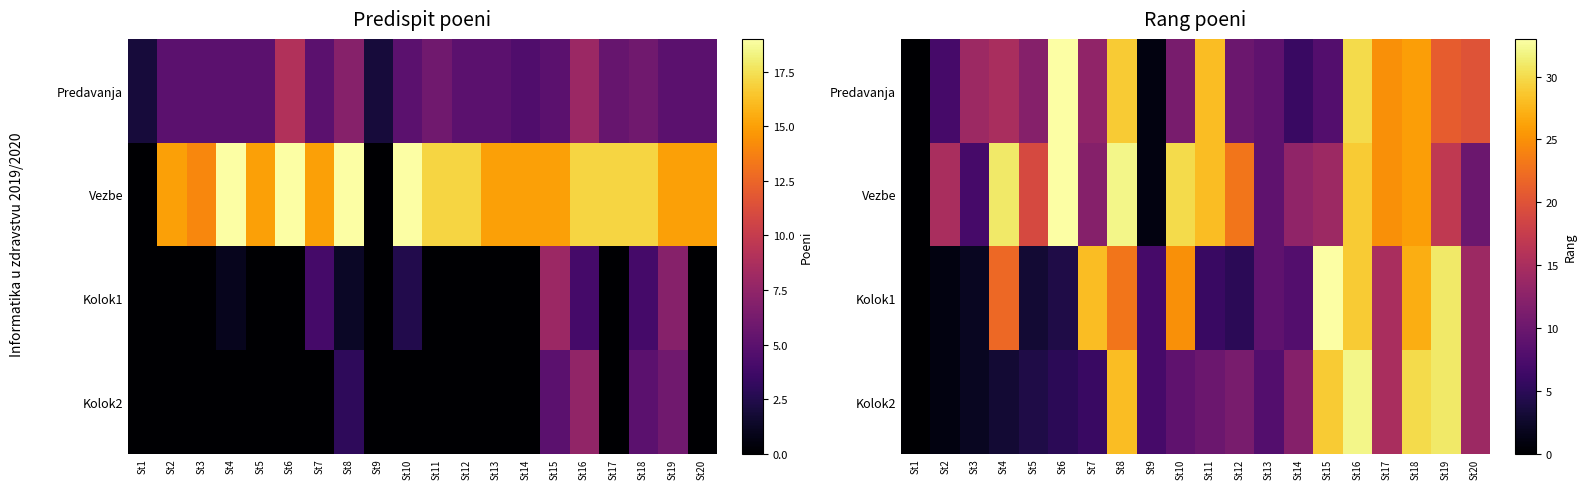

How many series are shown in this chart?

4